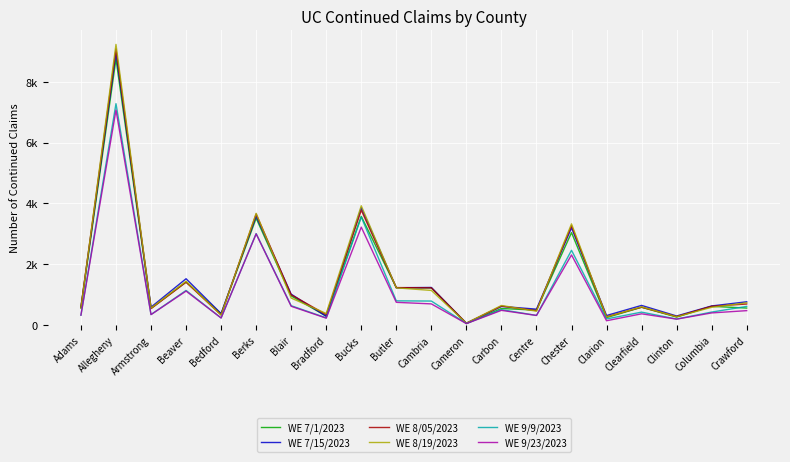

What is the value of the WE 8/19/2023 point at the 11th from the left?

1139